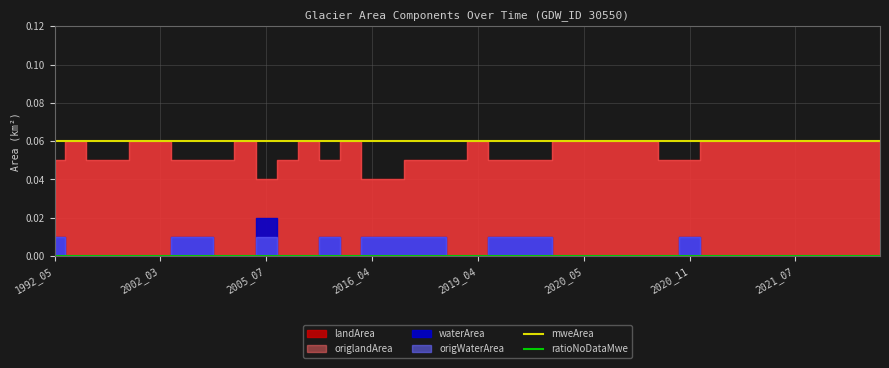

True or false: ratioNoDataMwe and mweArea intersect in this chart.

False